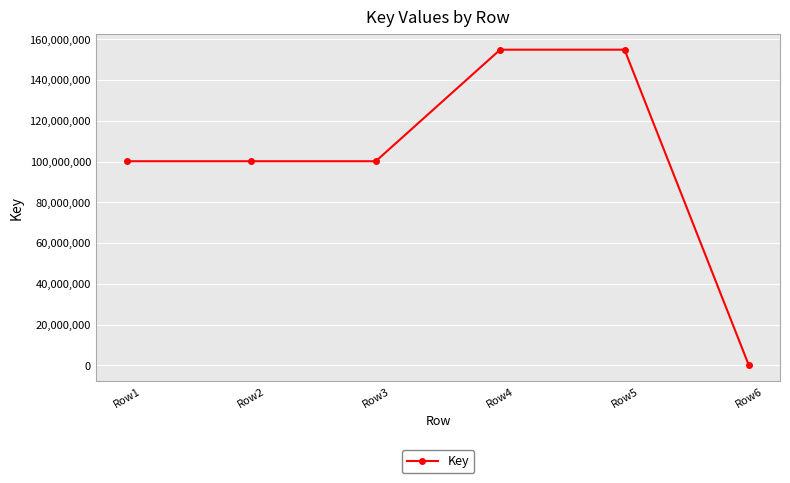

Is it true that the value at Row4 is 154937464?

True